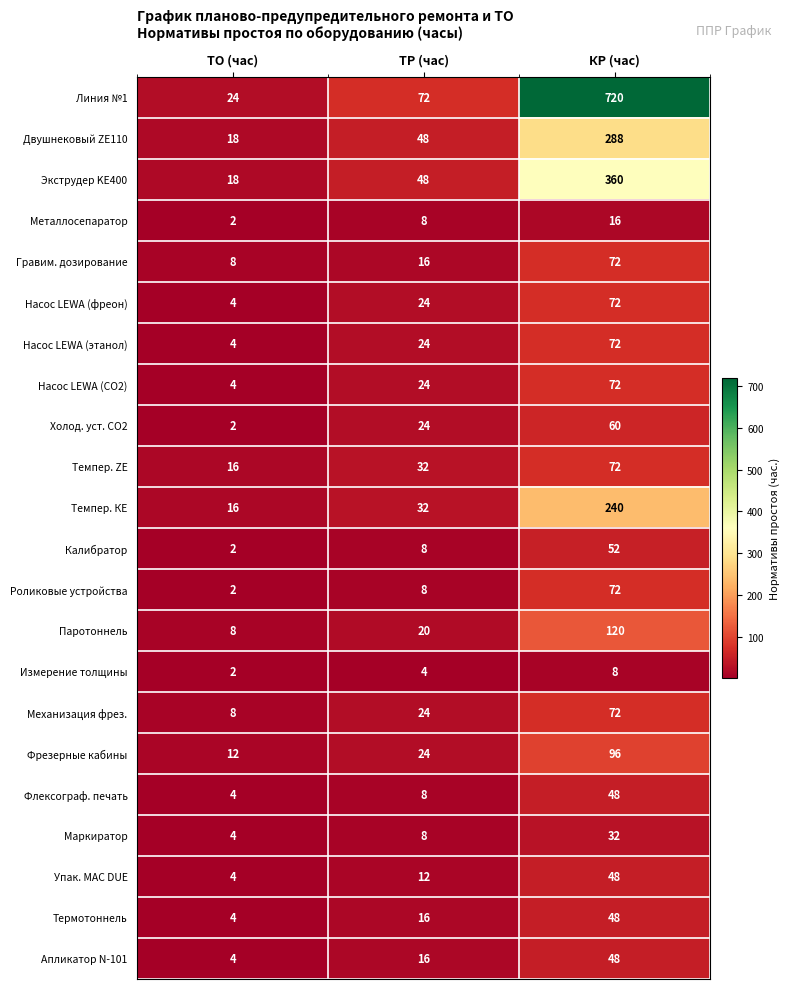

What is the difference between the highest and lowest values at ТО (час)?

22